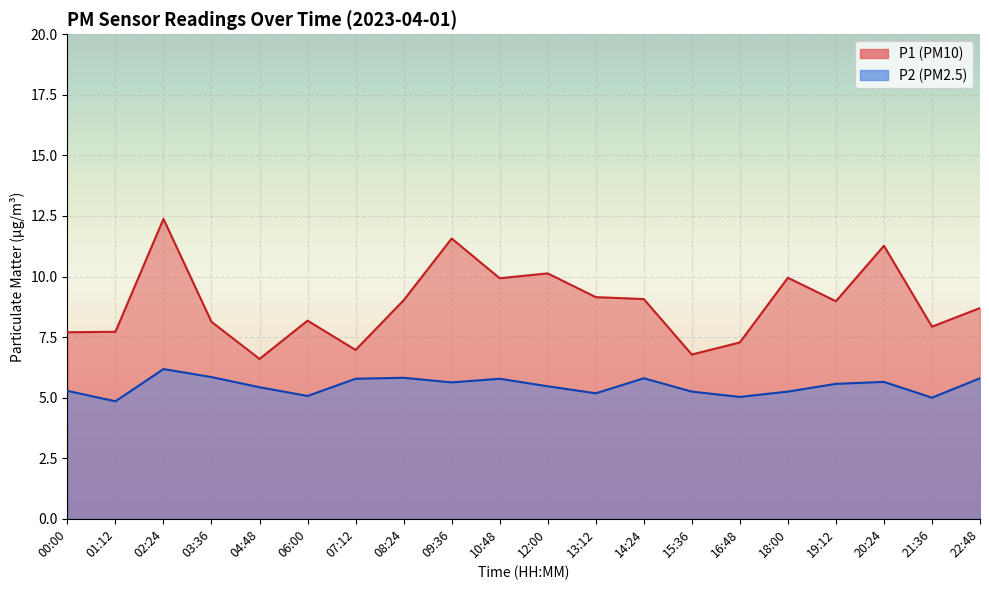

List the series in order of their overall mean, lowest first.

P2, P1